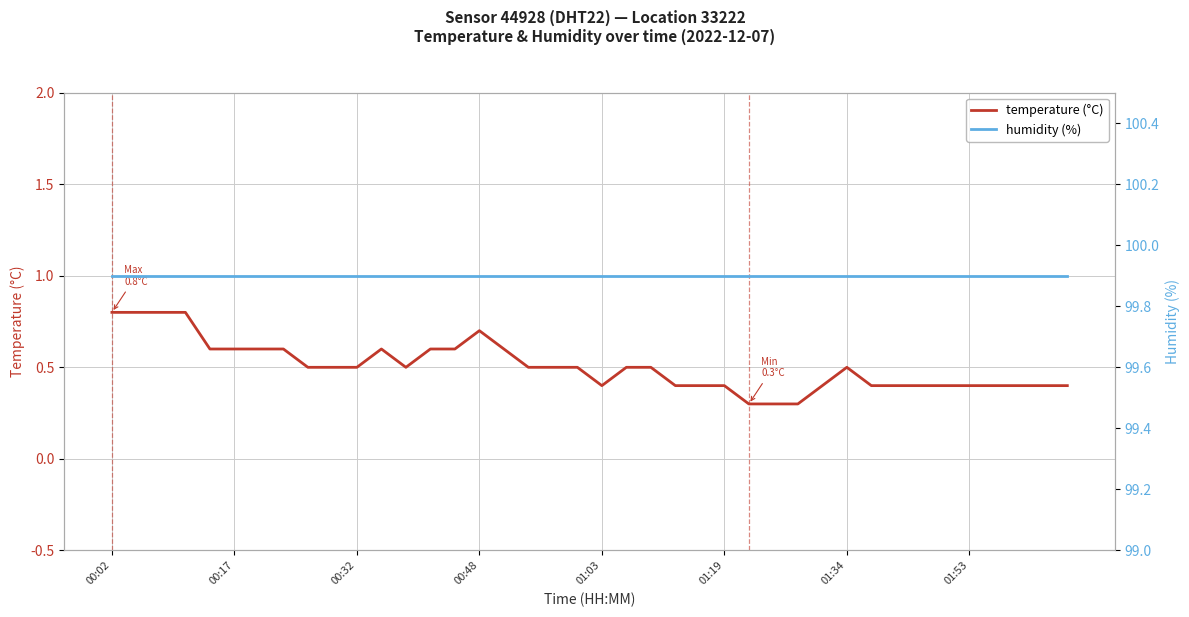

Rank the series by their average value, from highest to lowest.

humidity (%), temperature (°C)